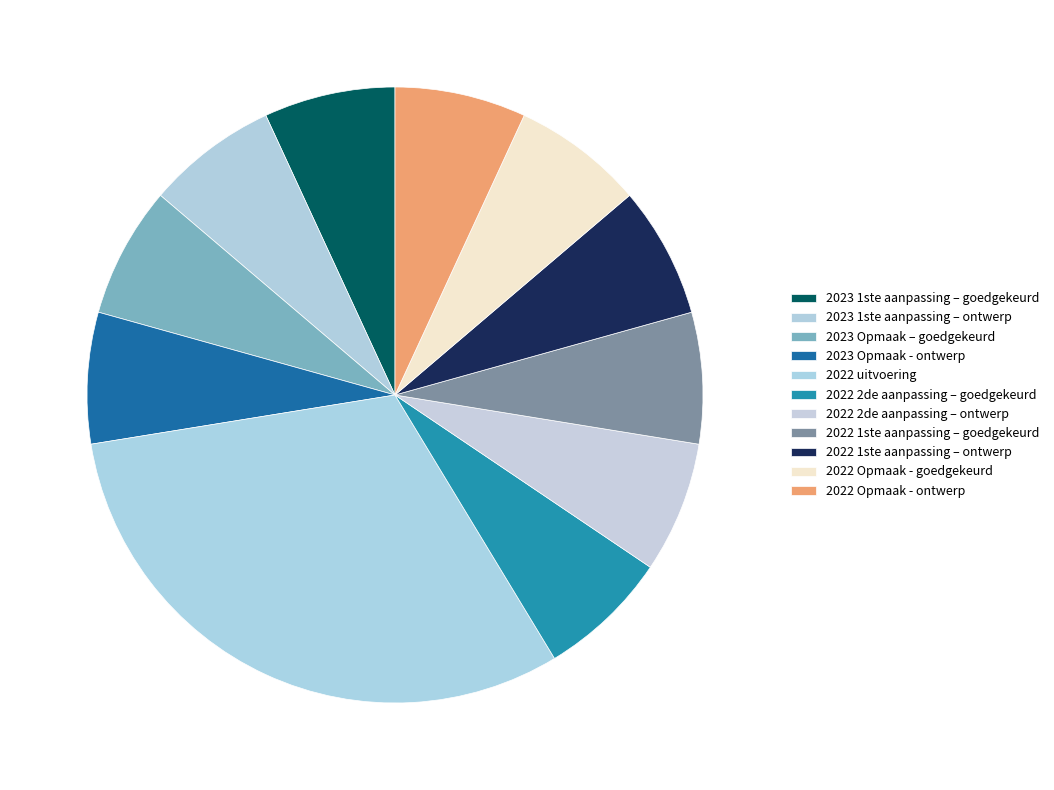

To the nearest percent, what is the difference between the 2022 uitvoering and 2022 1ste aanpassing – ontwerp slice percentages?

24%